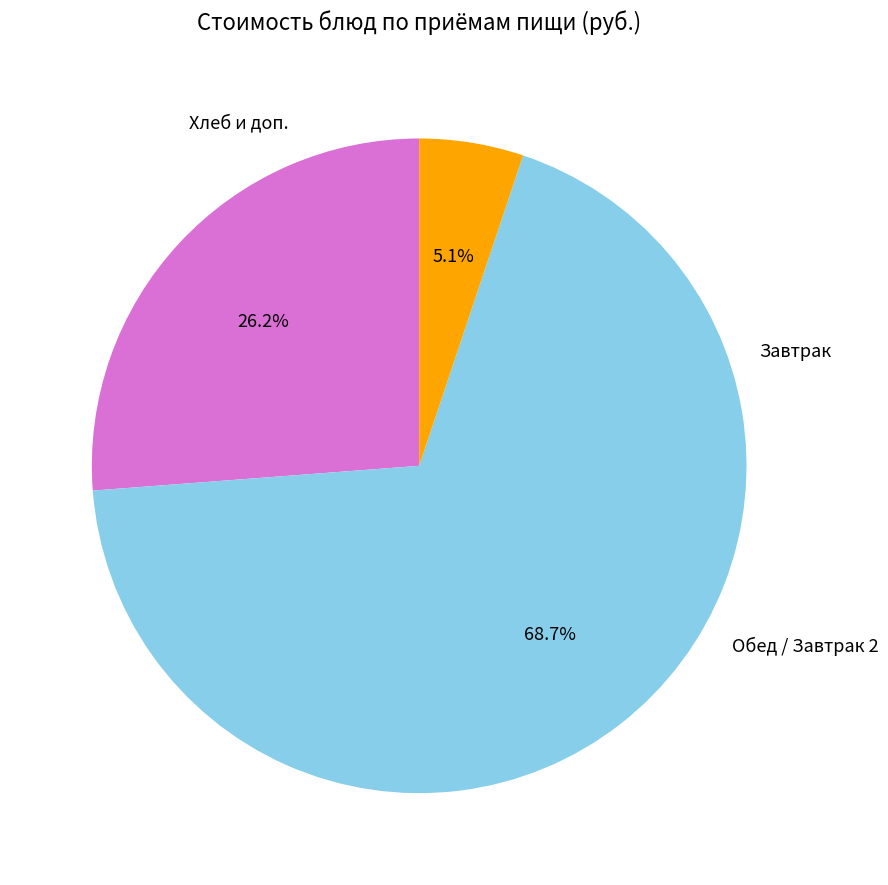

Does any single category account for the majority?

Yes